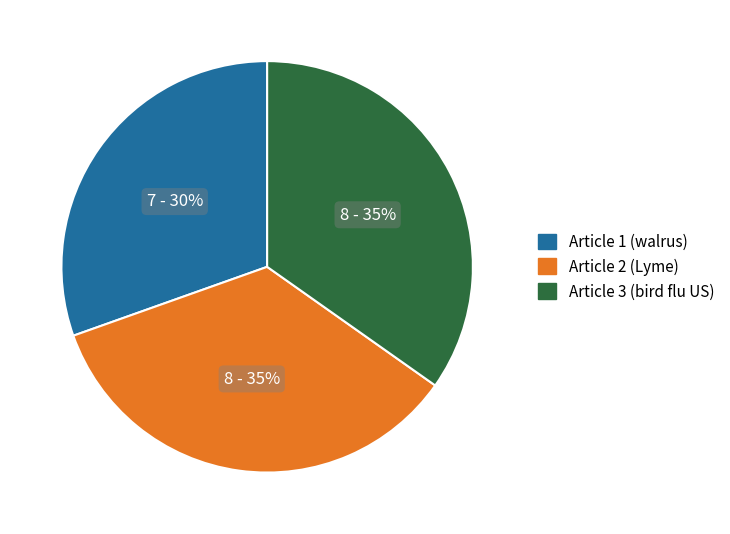

Which category has the smallest portion of the pie?

Article 1 (walrus)